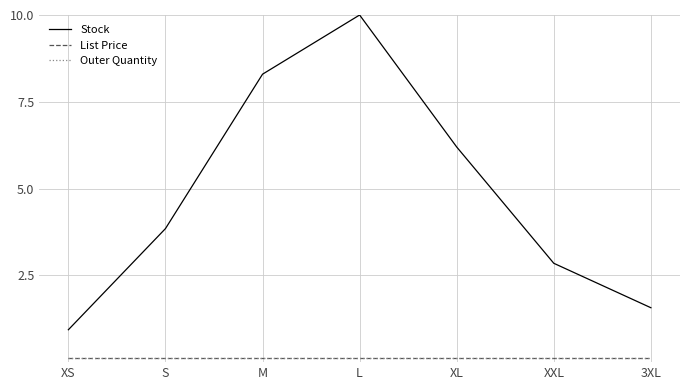

Is the value of Stock at M greater than the value of List Price at S?

Yes